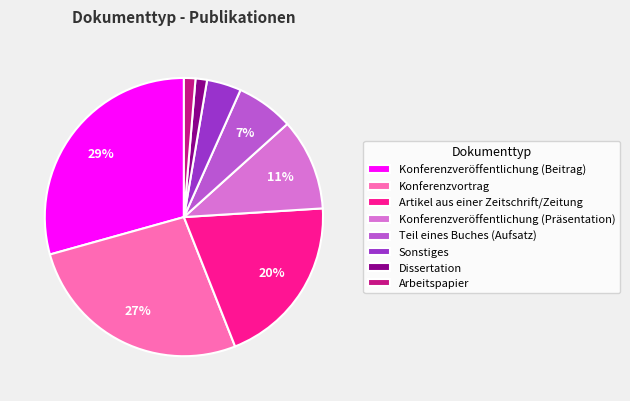

Is there a majority slice in this chart?

No